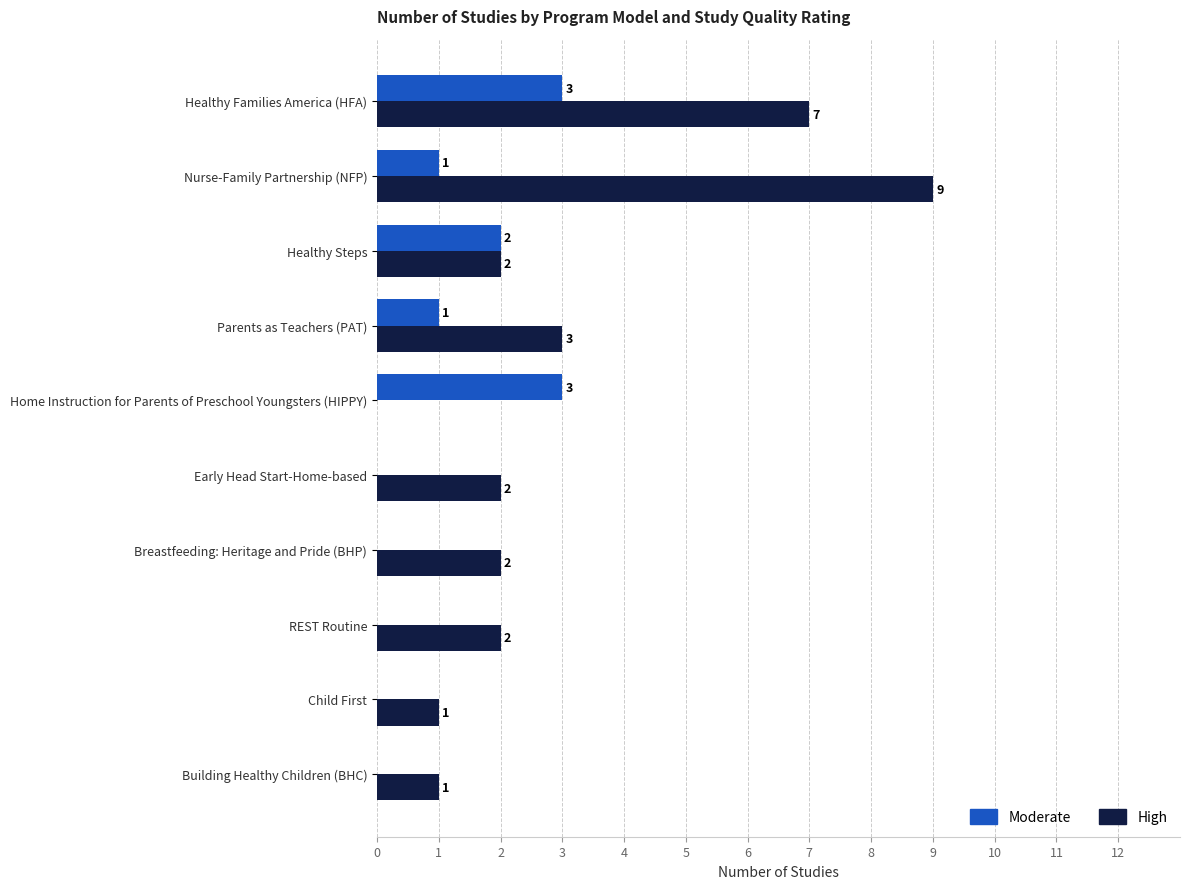

What is the maximum value for High?

9